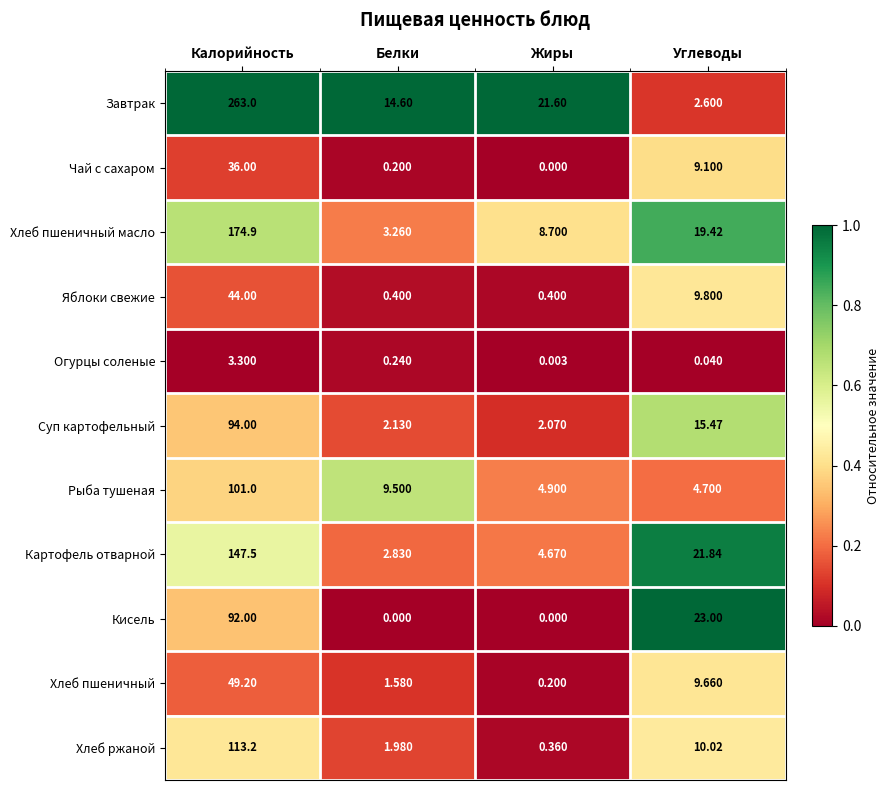

At which label does Хлеб ржаной reach its peak?

Калорийность